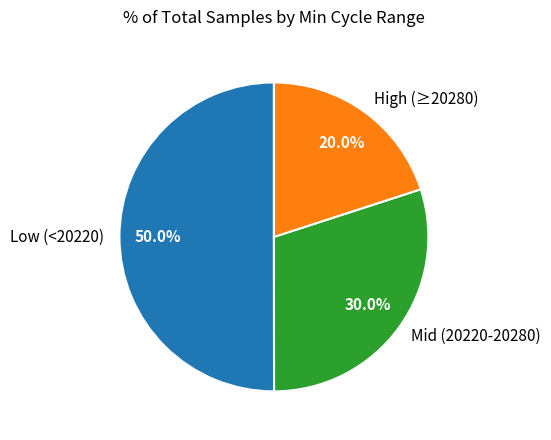

Approximately how many times larger is the value at Mid (20220-20280) compared to High (≥20280)?

1.5